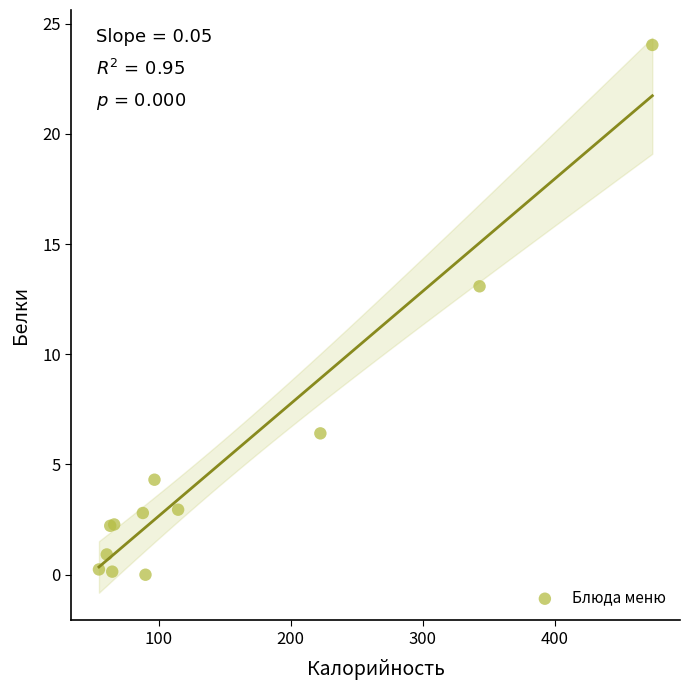

What Y value in the scatter plot is closest to 12?

13.1